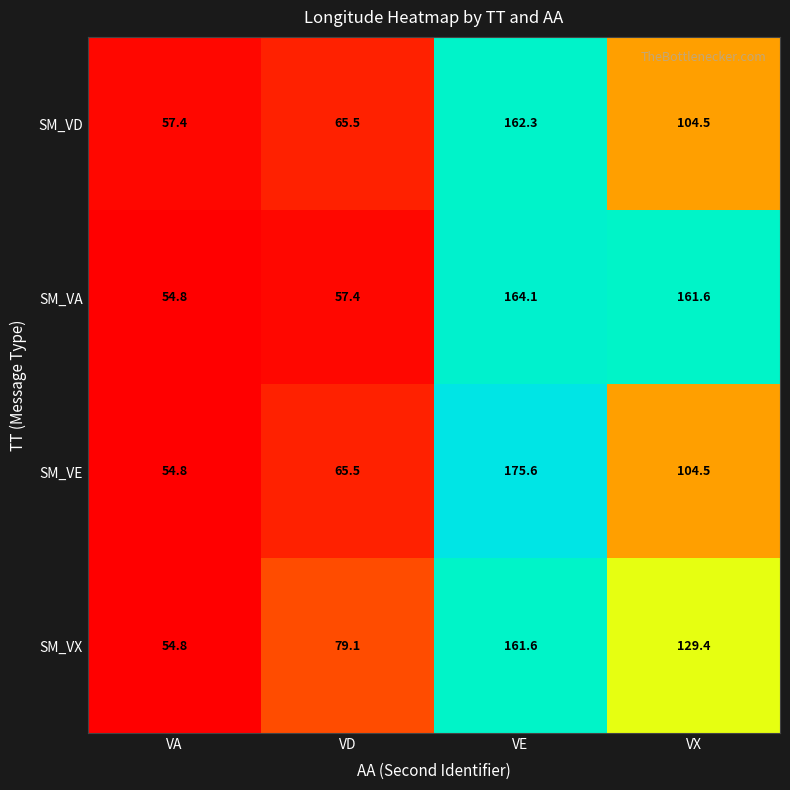

What is the difference between the maximum and minimum values in the SM_VD series?

104.9